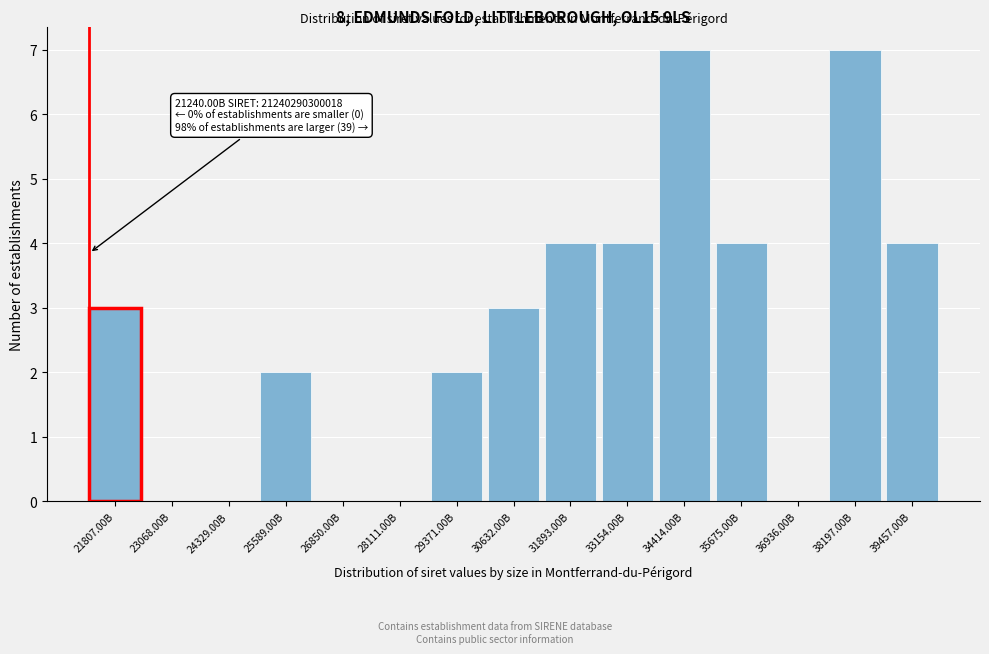

Reading left to right, what are all the values shown in this chart?

21807.00B=3	23068.00B=0	24329.00B=0	25589.00B=2	26850.00B=0	28111.00B=0	29371.00B=2	30632.00B=3	31893.00B=4	33154.00B=4	34414.00B=7	35675.00B=4	36936.00B=0	38197.00B=7	39457.00B=4